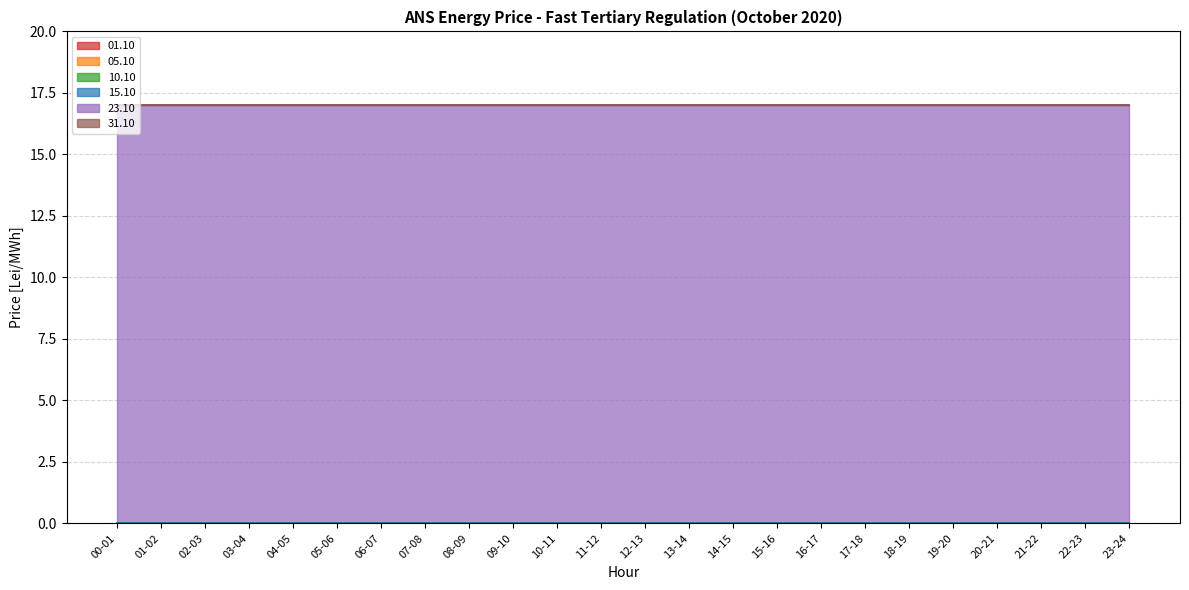

List the series in order of their peak value, highest first.

23.10, 01.10, 05.10, 10.10, 15.10, 31.10